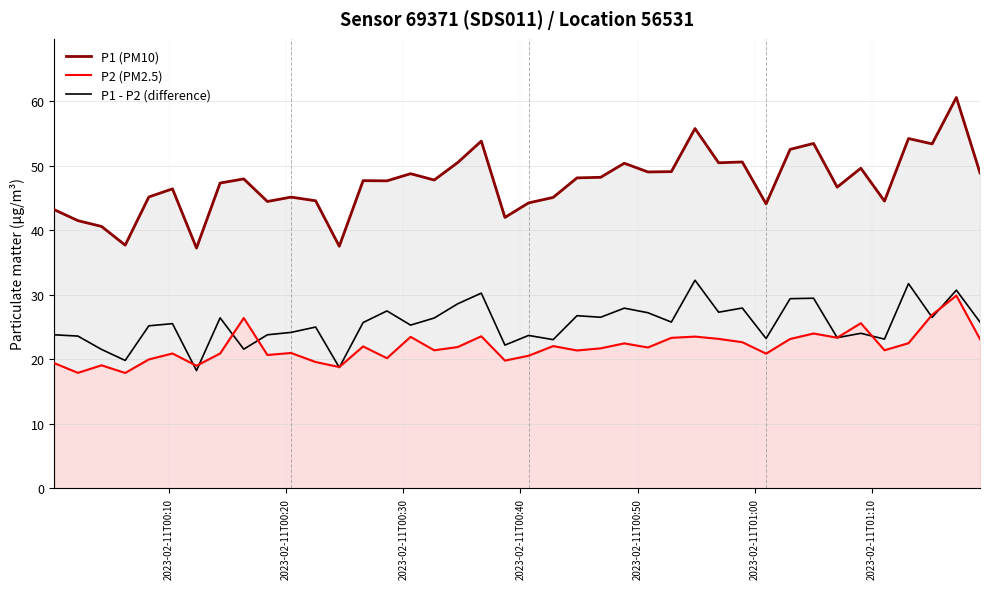

True or false: P1 (PM10) and P1 - P2 (difference) intersect in this chart.

False